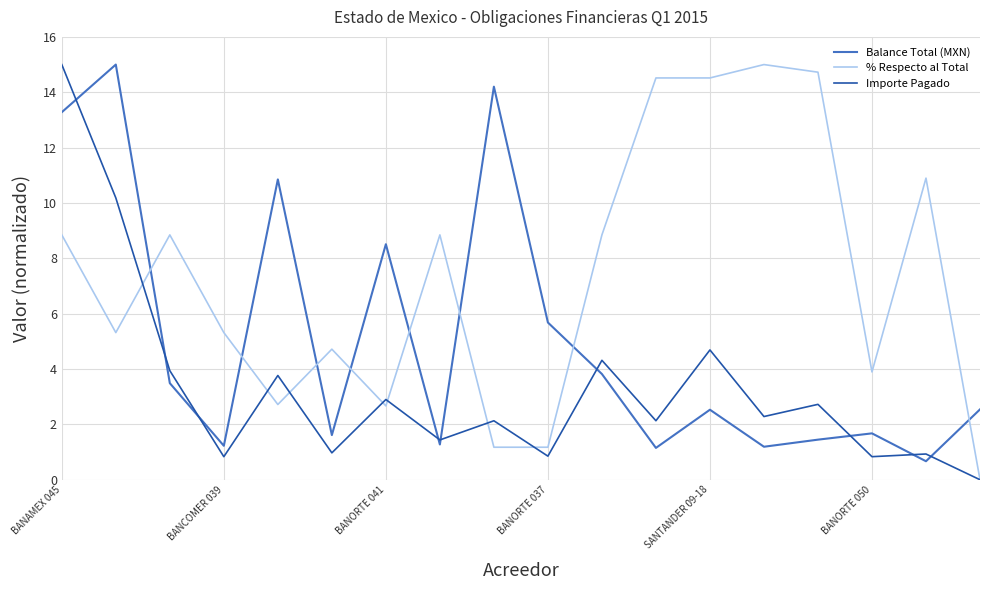

Rank the series by their average value, from highest to lowest.

% Respecto al Total, Balance Total (MXN), Importe Pagado